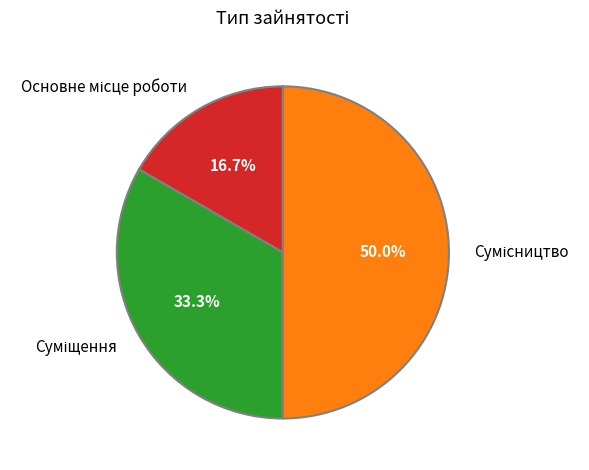

What portion of the pie excludes Основне місце роботи?

83.3%